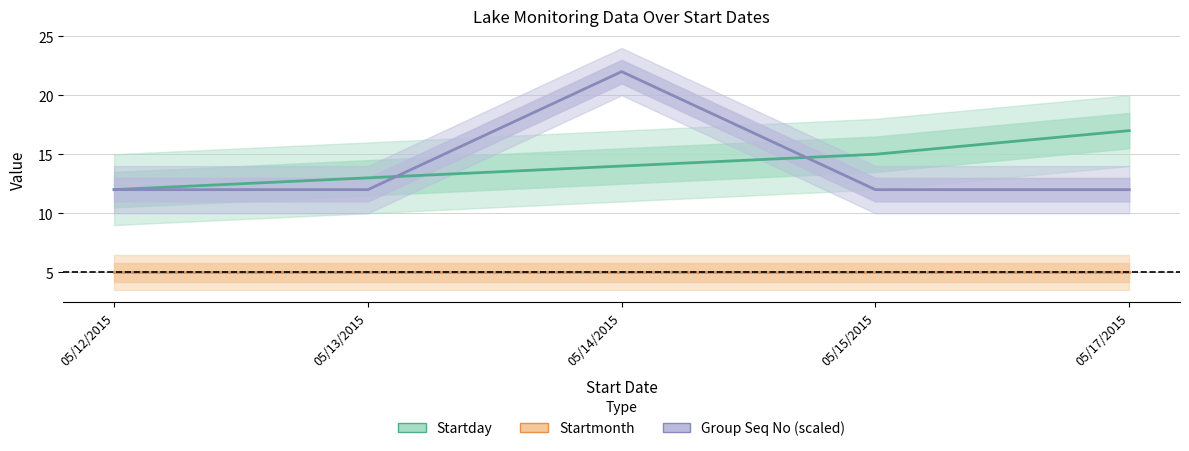

Where is Startday nearest to the value 14?

05/14/2015